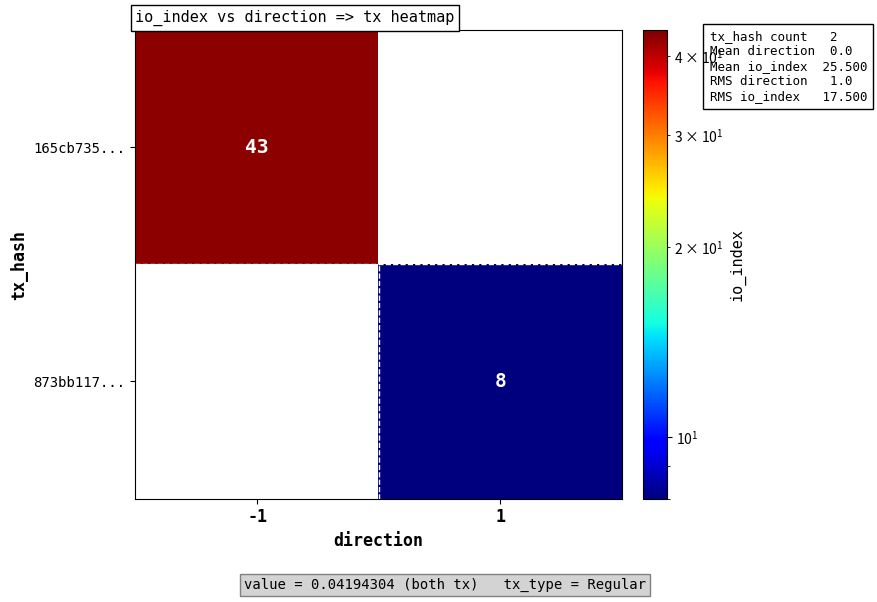

How many categories are shown in the chart?

2